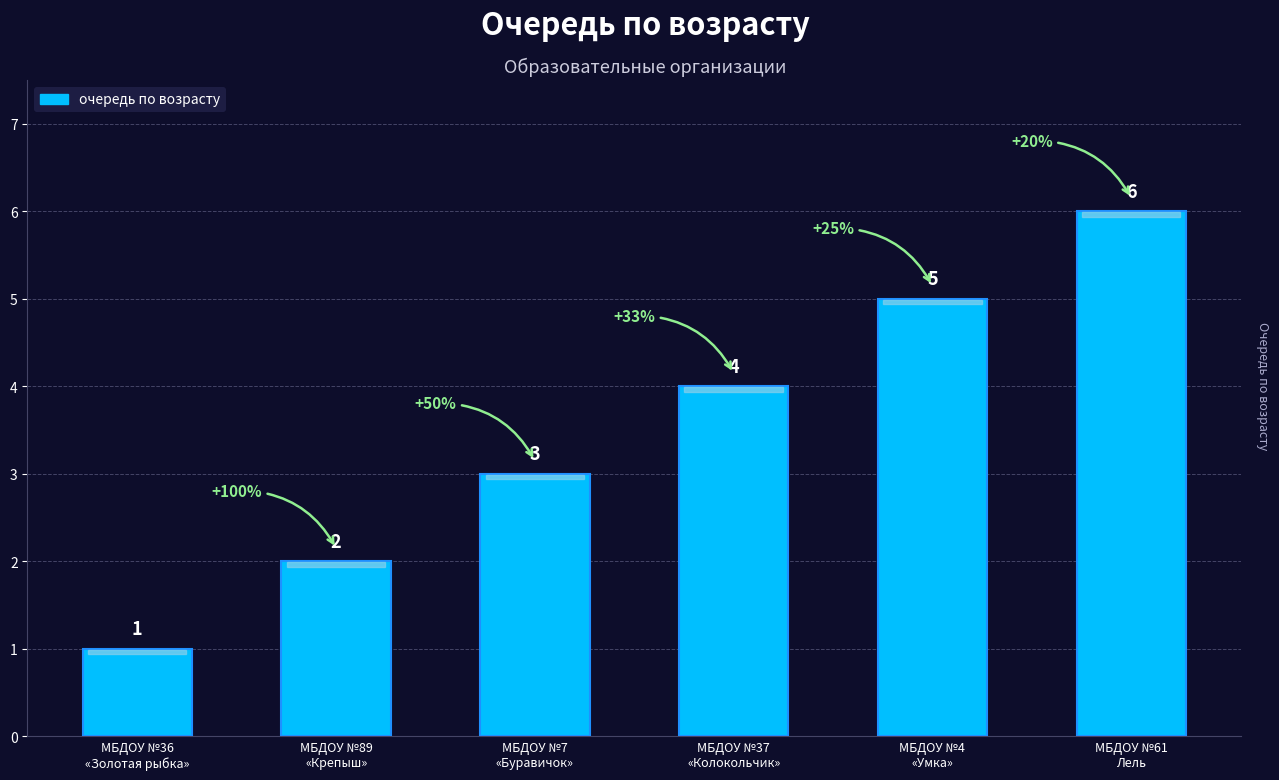

Reading left to right, list all the values displayed in this chart.

1	2	3	4	5	6